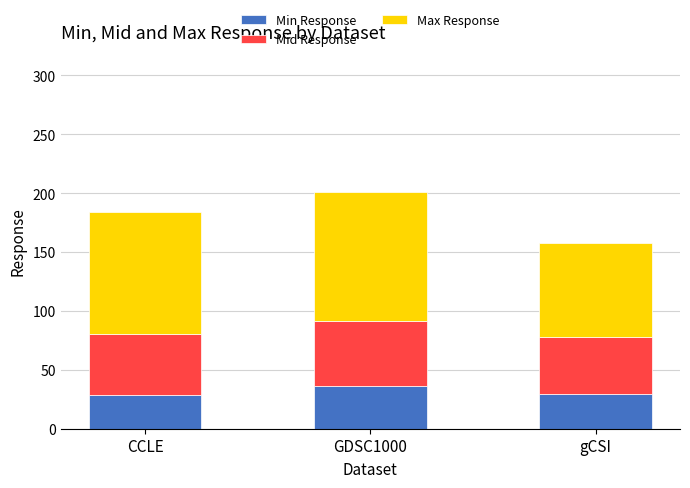

What is the difference between the Min Response values at GDSC1000 and CCLE?

7.0